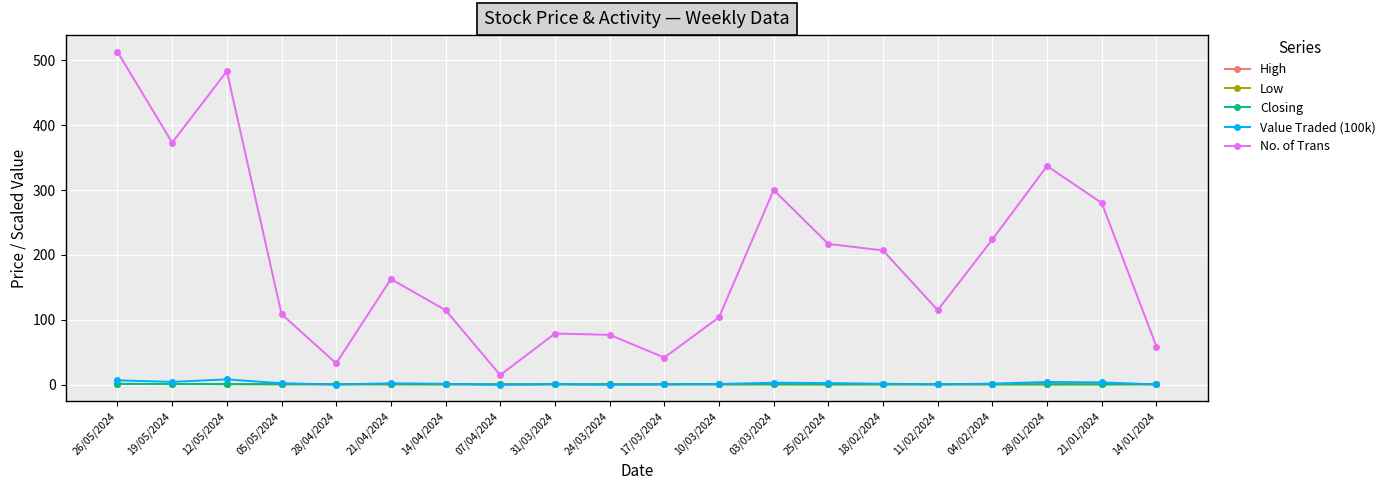

True or false: Low has more than 1 points higher than both neighbors.

True